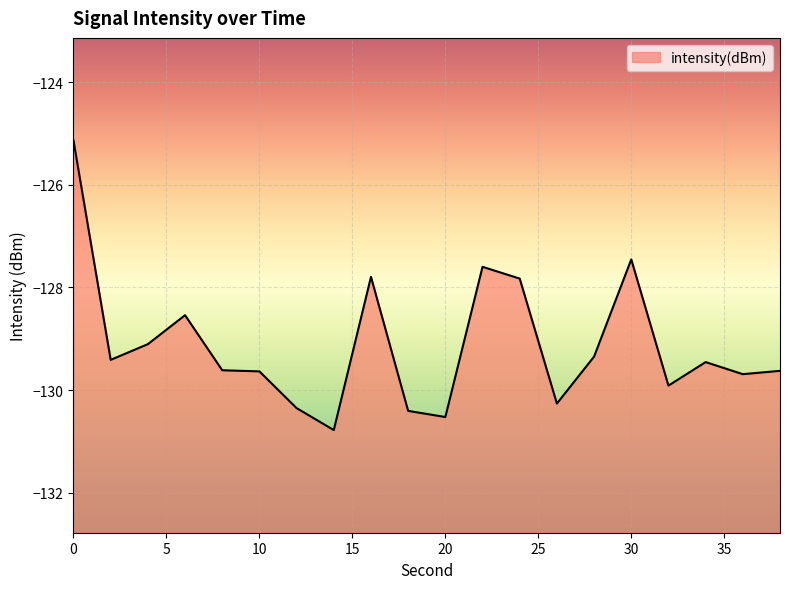

The chart shows a value of -127.5 at 30. True or false?

True